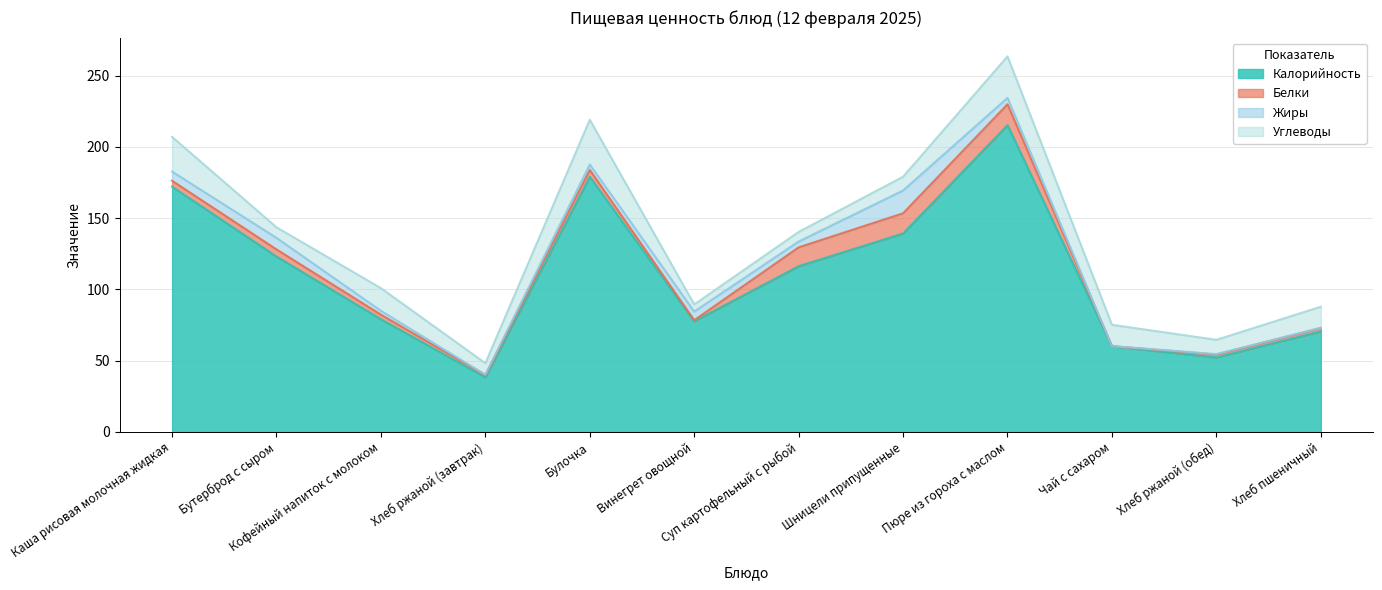

Reading left to right, transcribe all the data shown in this chart.

Калорийность: 172.1	123.0	79.0	38.3	179.0	77.6	116.2	139.2	215.2	60.0	52.2	70.5
Белки: 4.2	5.0	3.2	1.6	4.8	0.8	13.2	14.2	14.6	0.1	2.0	2.3
Жиры: 6.5	8.1	2.7	0.3	3.8	6.1	4.1	16.0	4.5	0.0	0.4	0.2
Углеводы: 24.3	7.4	15.9	8.0	31.4	5.0	6.7	9.7	29.1	15.0	10.0	14.8